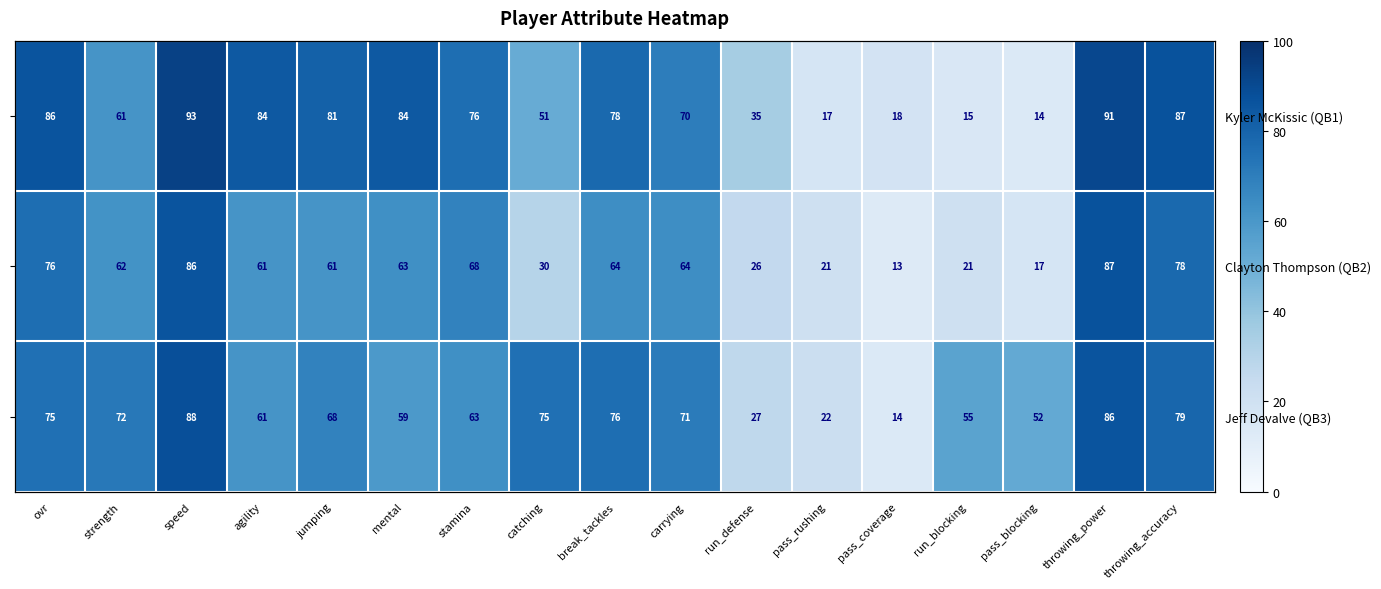

How many distinct data groups are displayed?

3